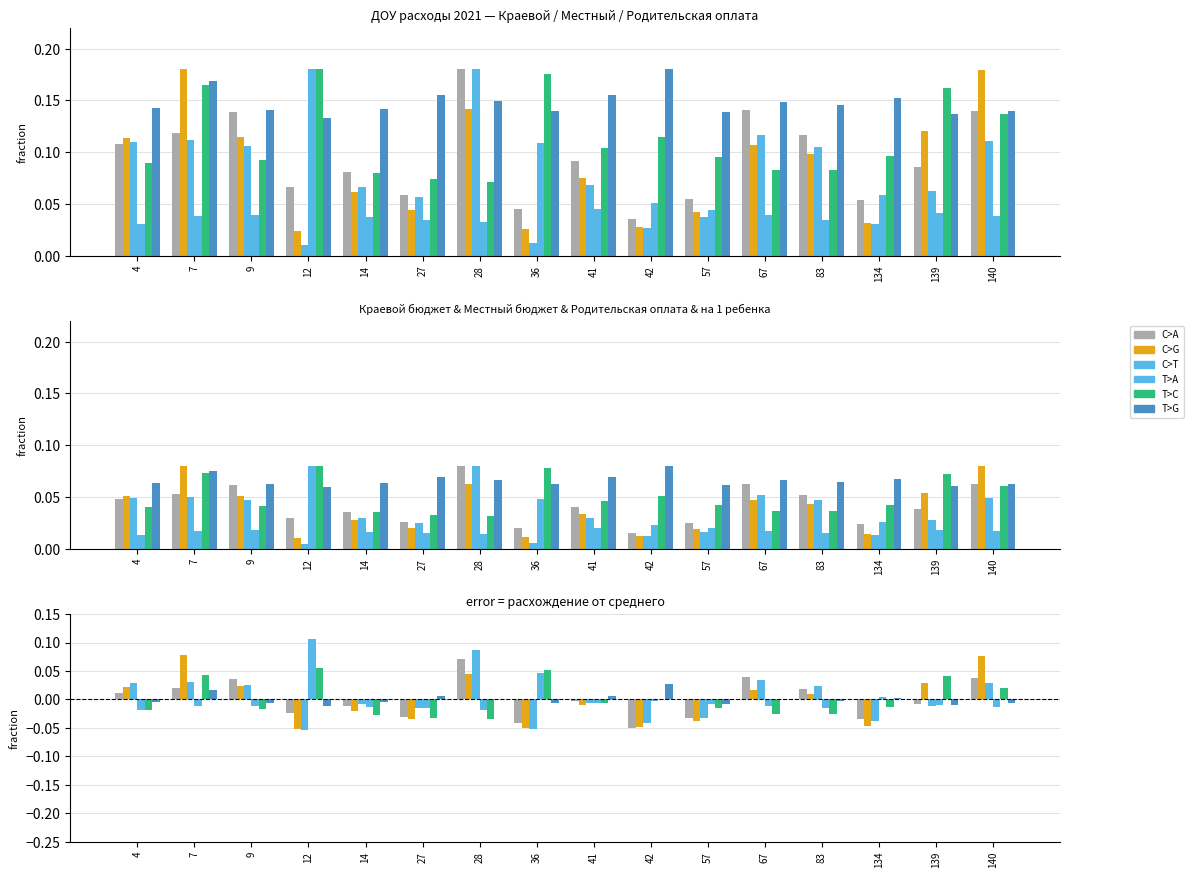

What are all the series names shown in the legend?

C>A, C>G, C>T, T>A, T>C, T>G